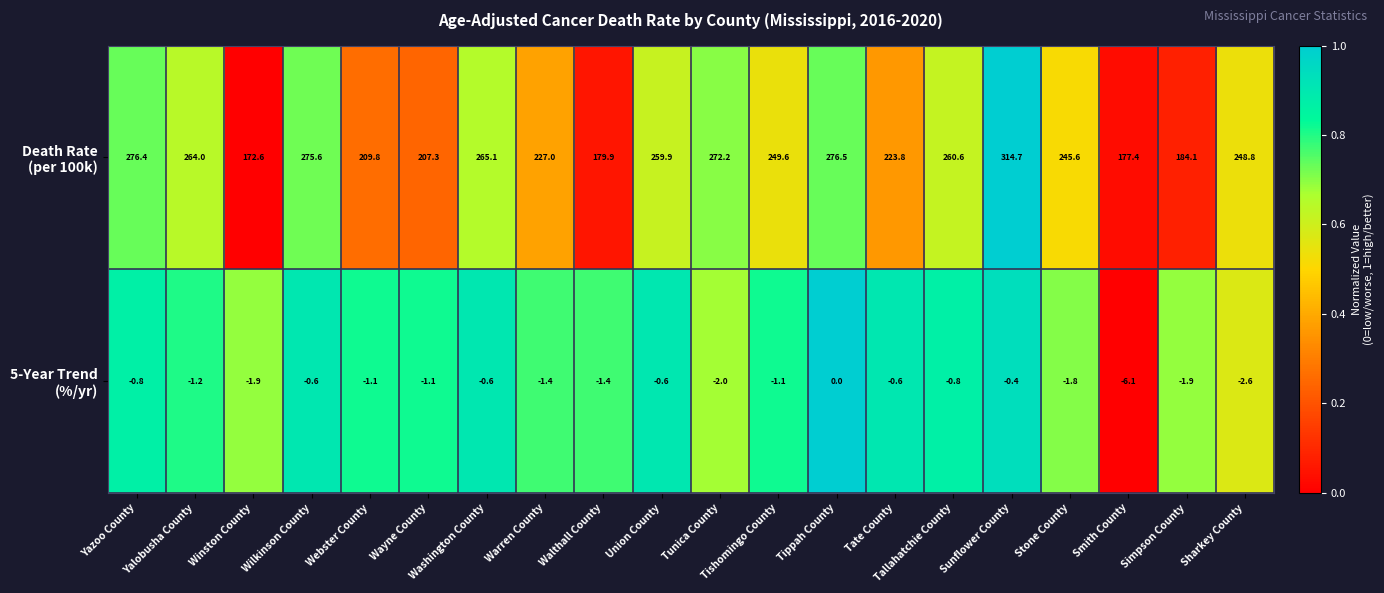

What is the spread (max minus min) of values at Warren County?

228.4